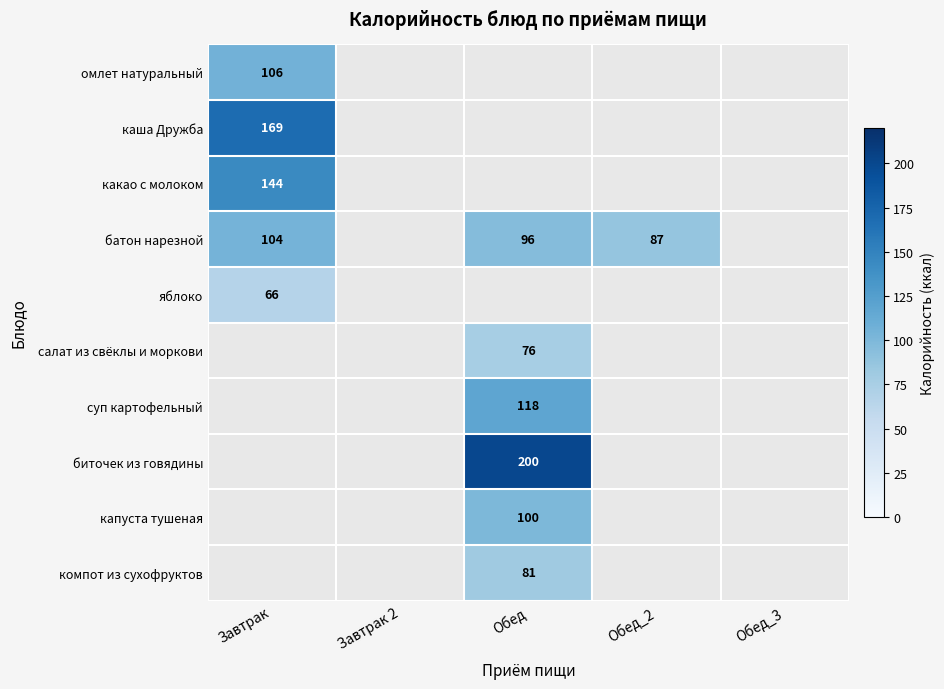

Which has a higher value, Обед_3 or Завтрак 2?

Завтрак 2